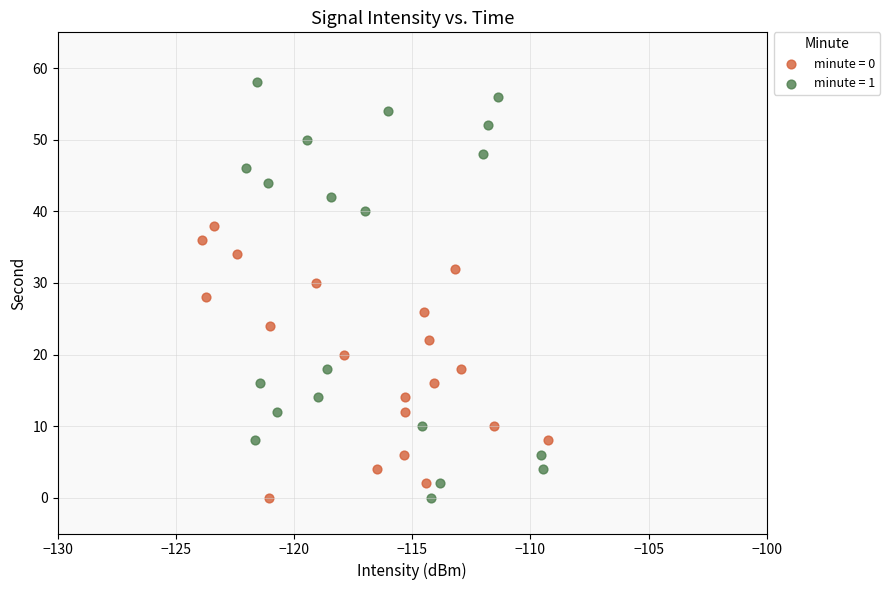

What are all the series names shown in the legend?

minute = 0, minute = 1